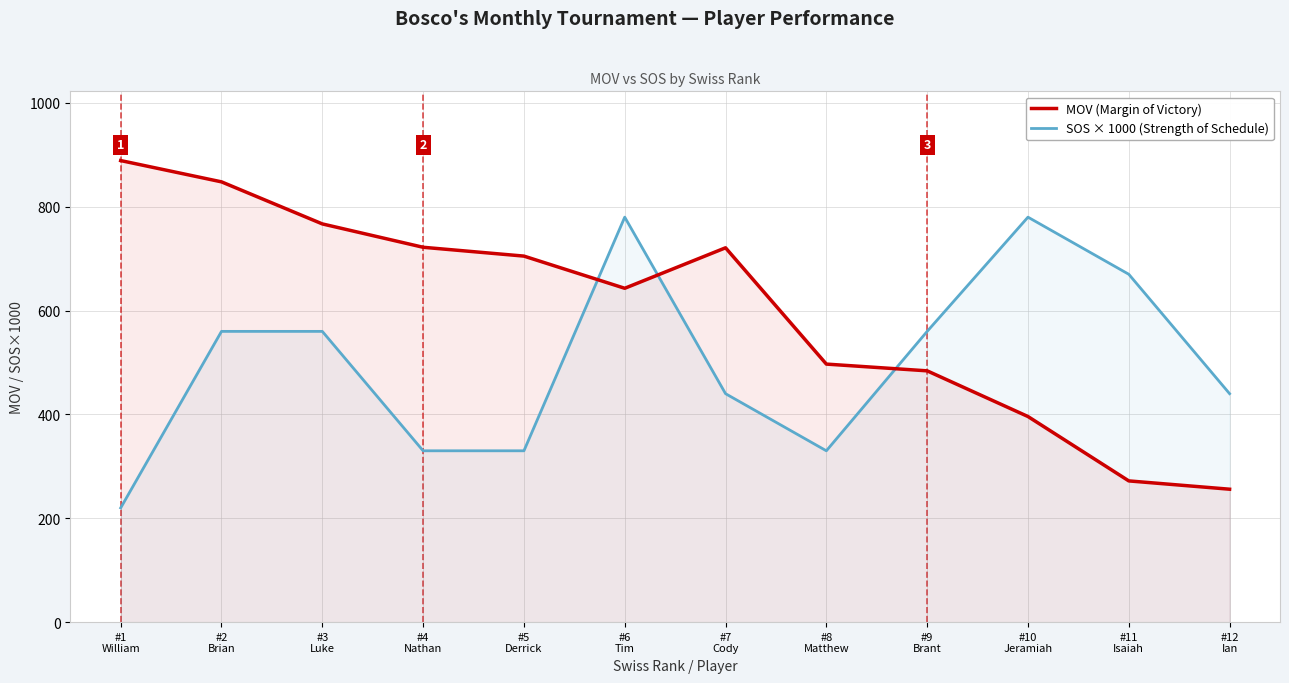

How many times do MOV (Margin of Victory) and SOS × 1000 (Strength of Schedule) cross each other?

3